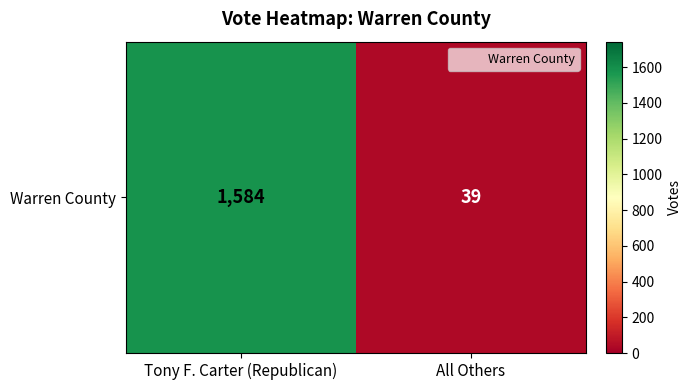

What is the average value?

812